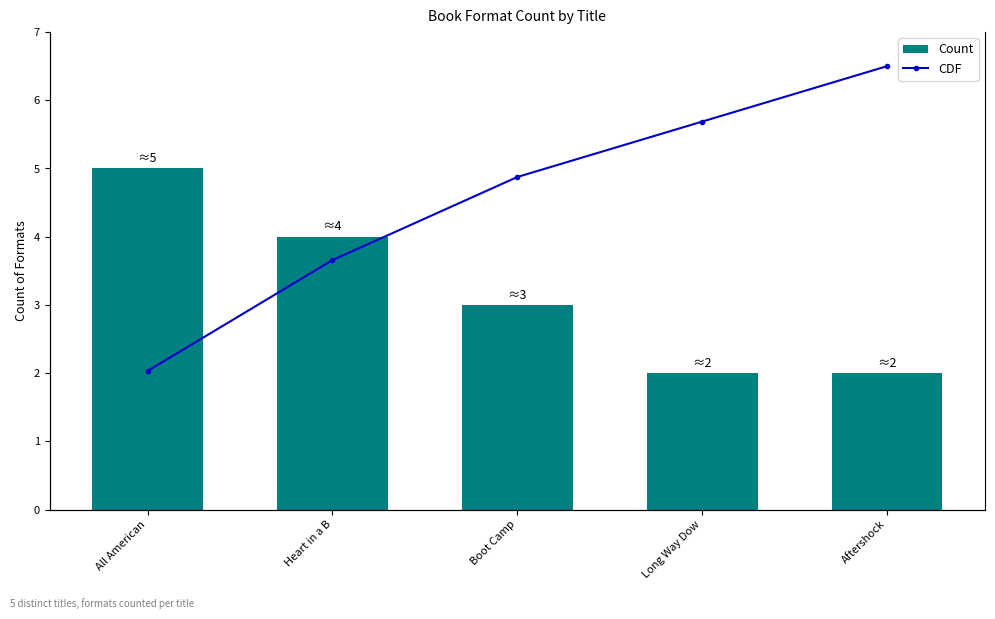

What is the difference between the highest and lowest values at Boot Camp?

1.9